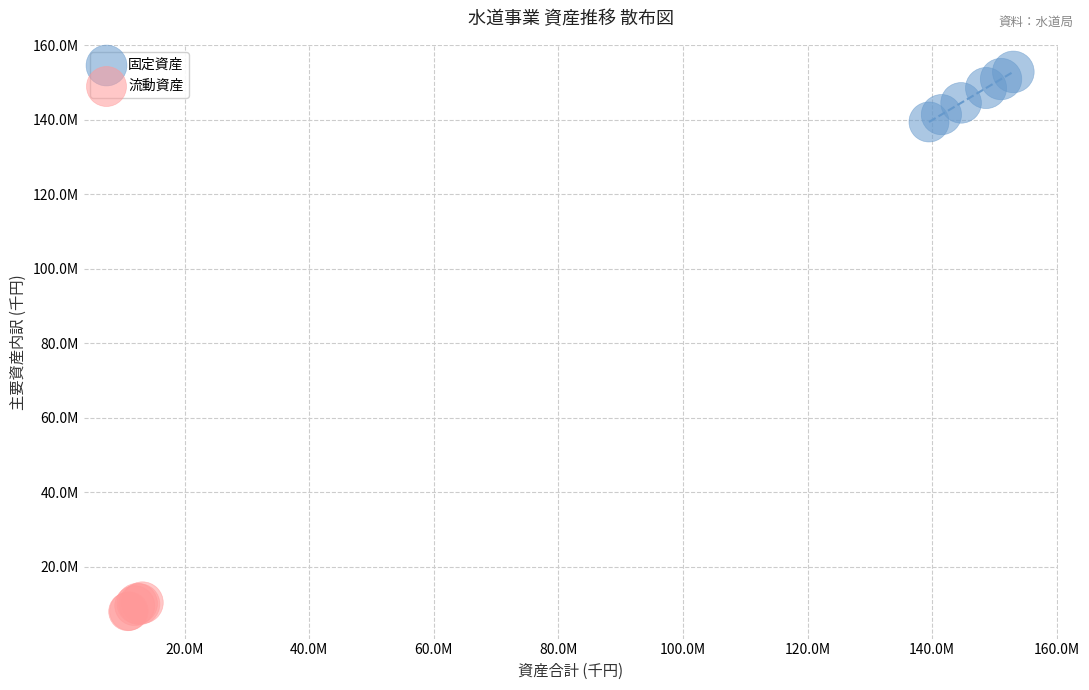

Which series contains the lowest Y value?

流動資産